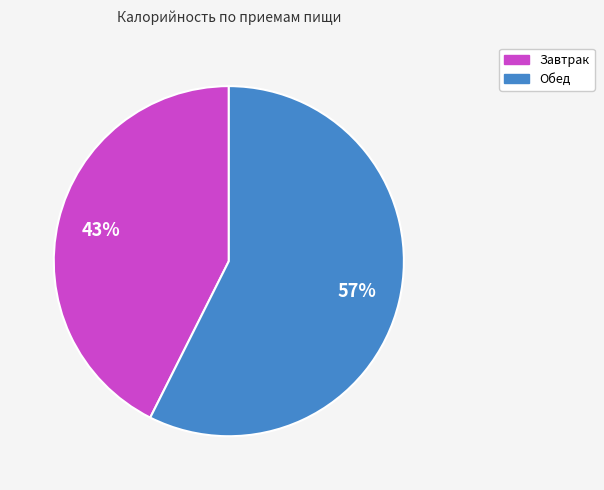

Is Обед the majority of the pie?

Yes